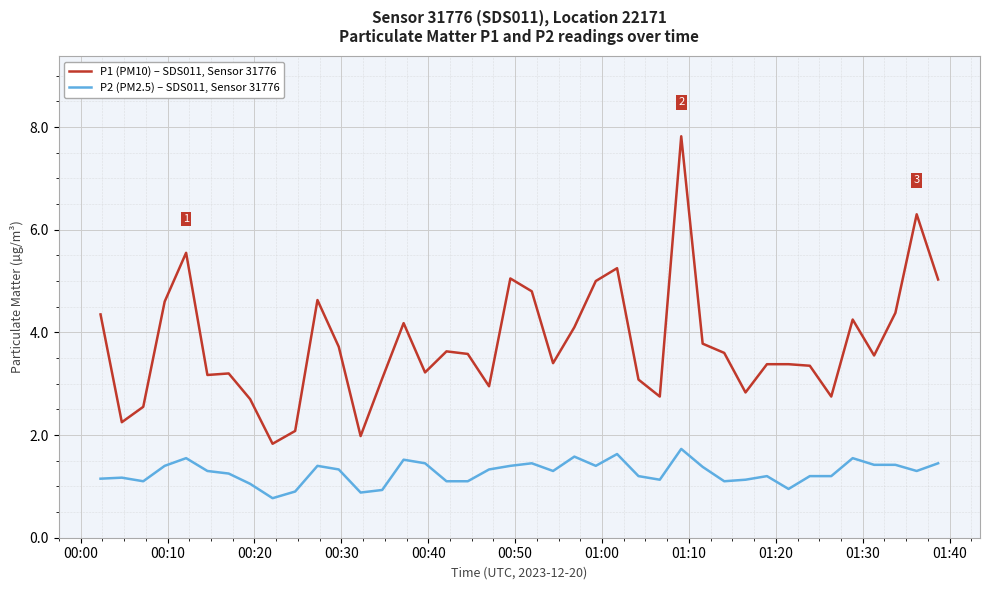

List the series in order of their peak value, highest first.

P1 (PM10) – SDS011, Sensor 31776, P2 (PM2.5) – SDS011, Sensor 31776